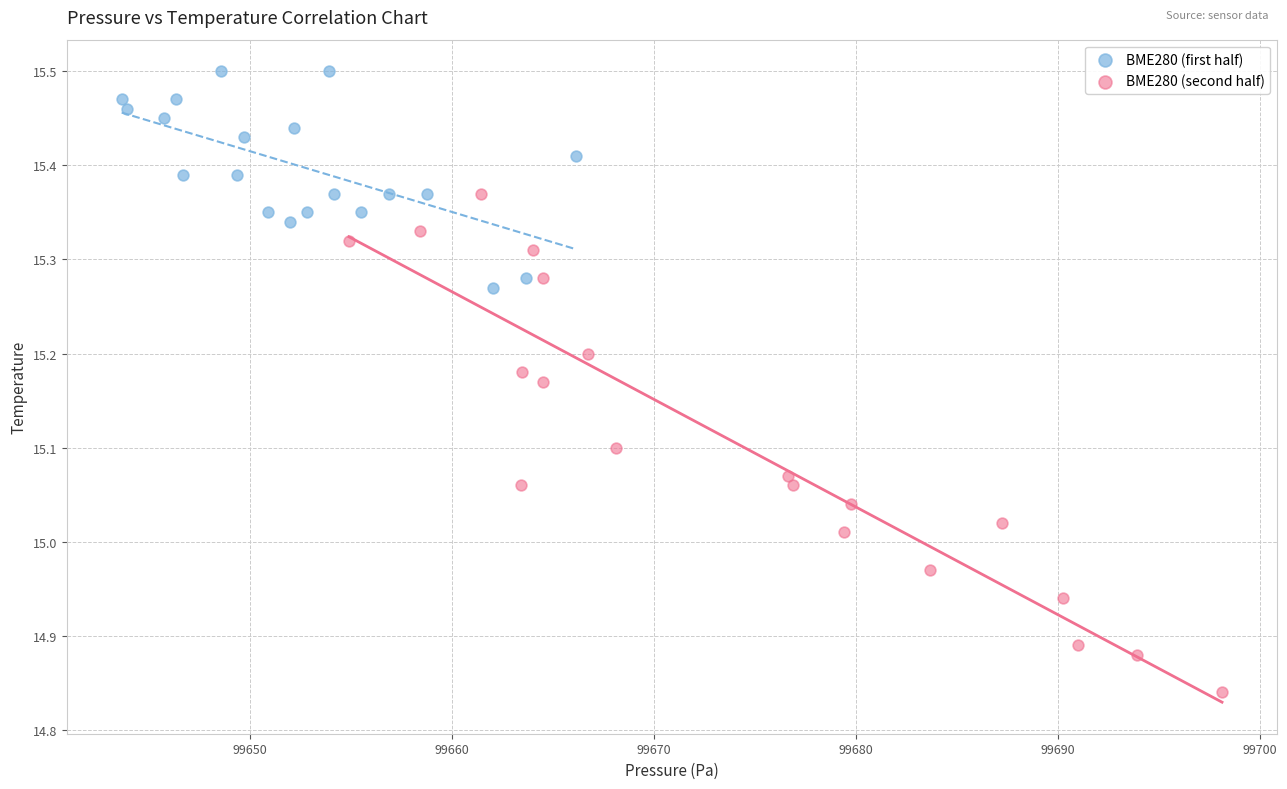

Which series has the largest Y range (max minus min)?

BME280 (second half)